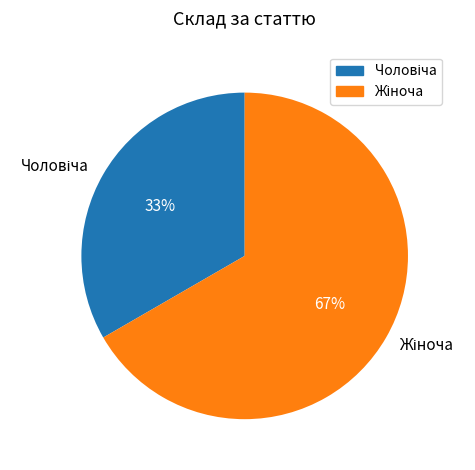

Is there any slice that represents more than half of the pie?

Yes